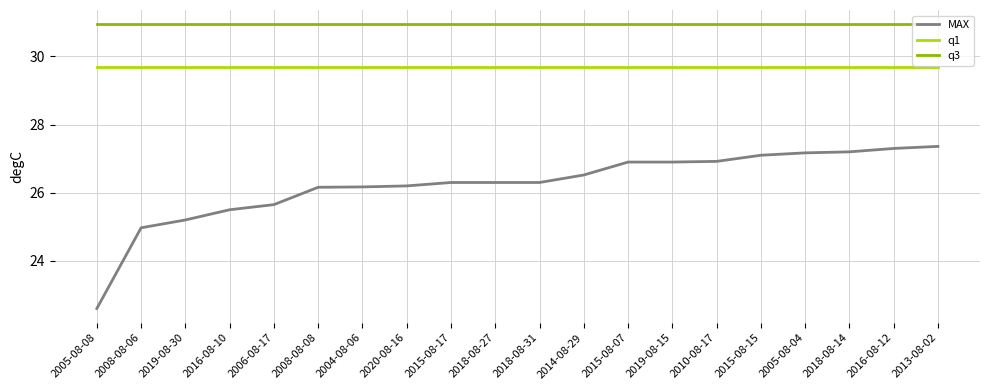

How many lines are shown in the chart?

3